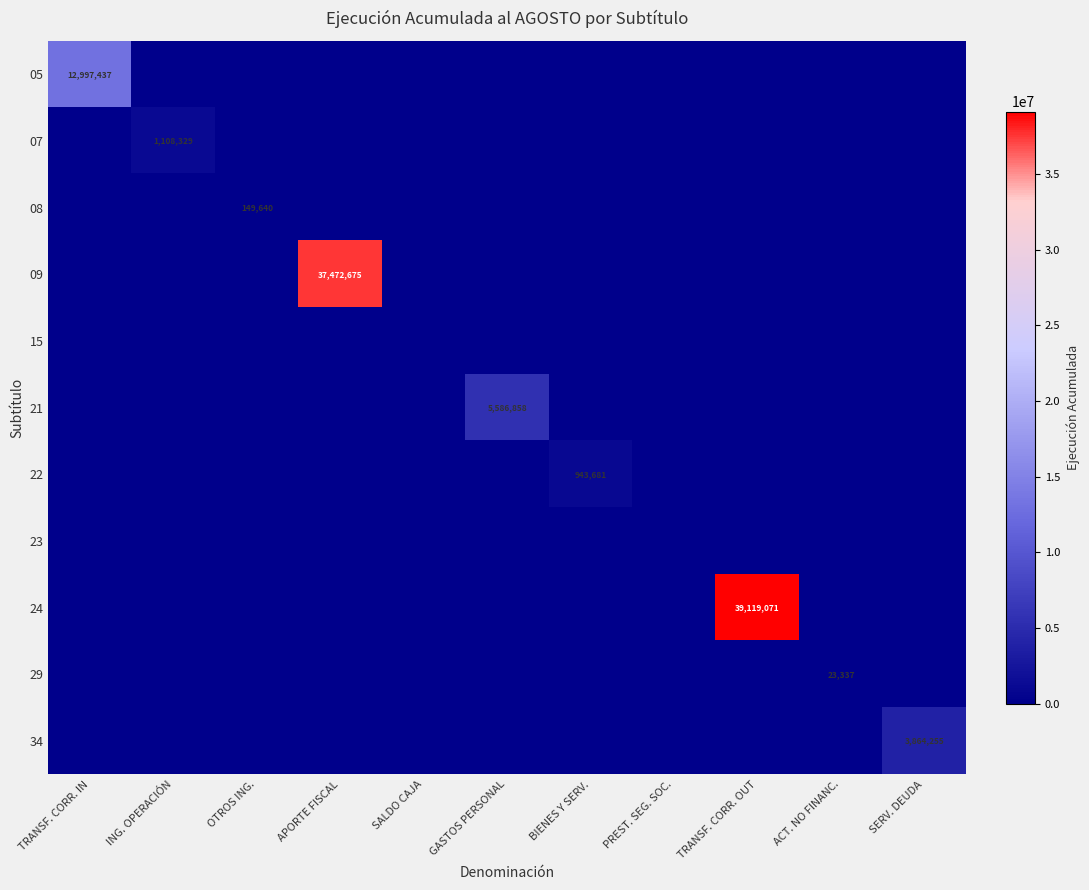

How many values in 22 are above zero?

1